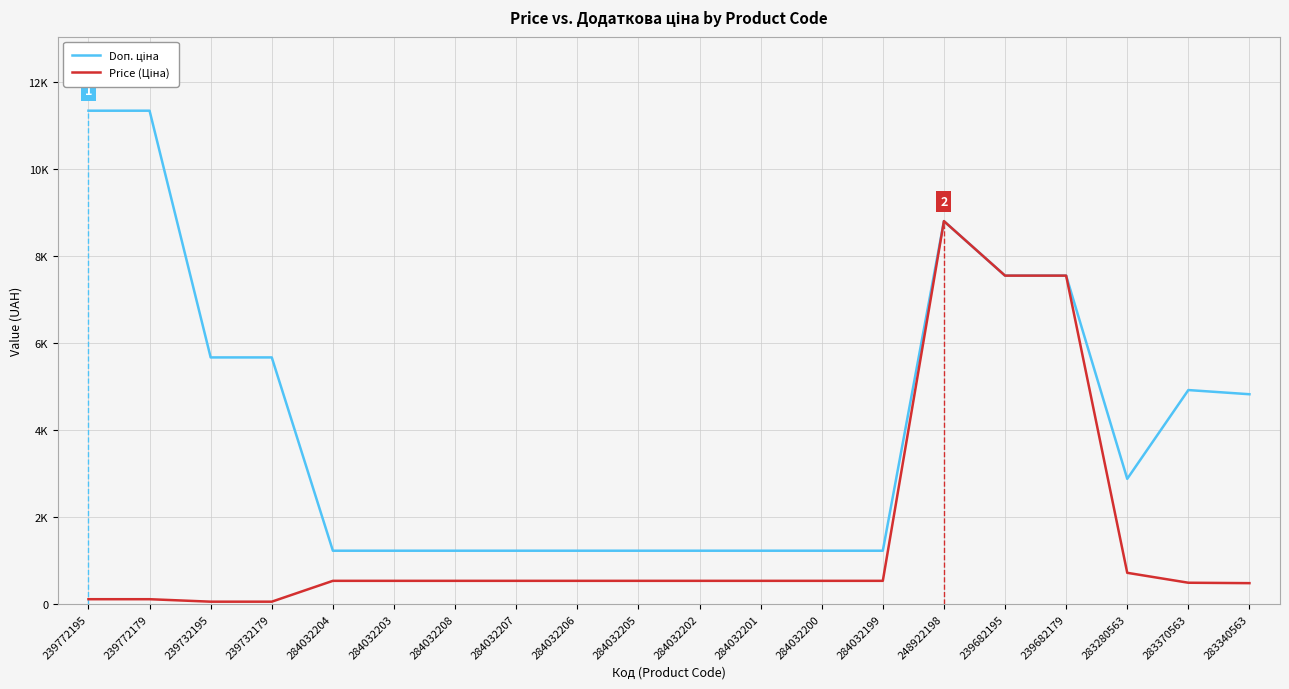

How many values in the Doп. ціна series are below 2878?

10